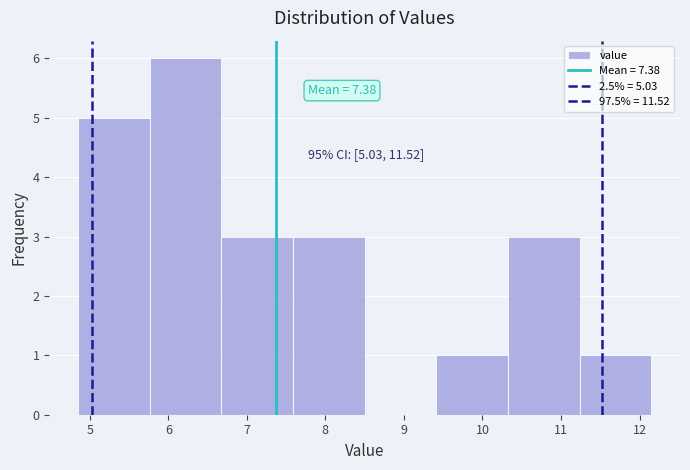

Over which range of the x-axis is the bar tallest?

5.8 to 6.7